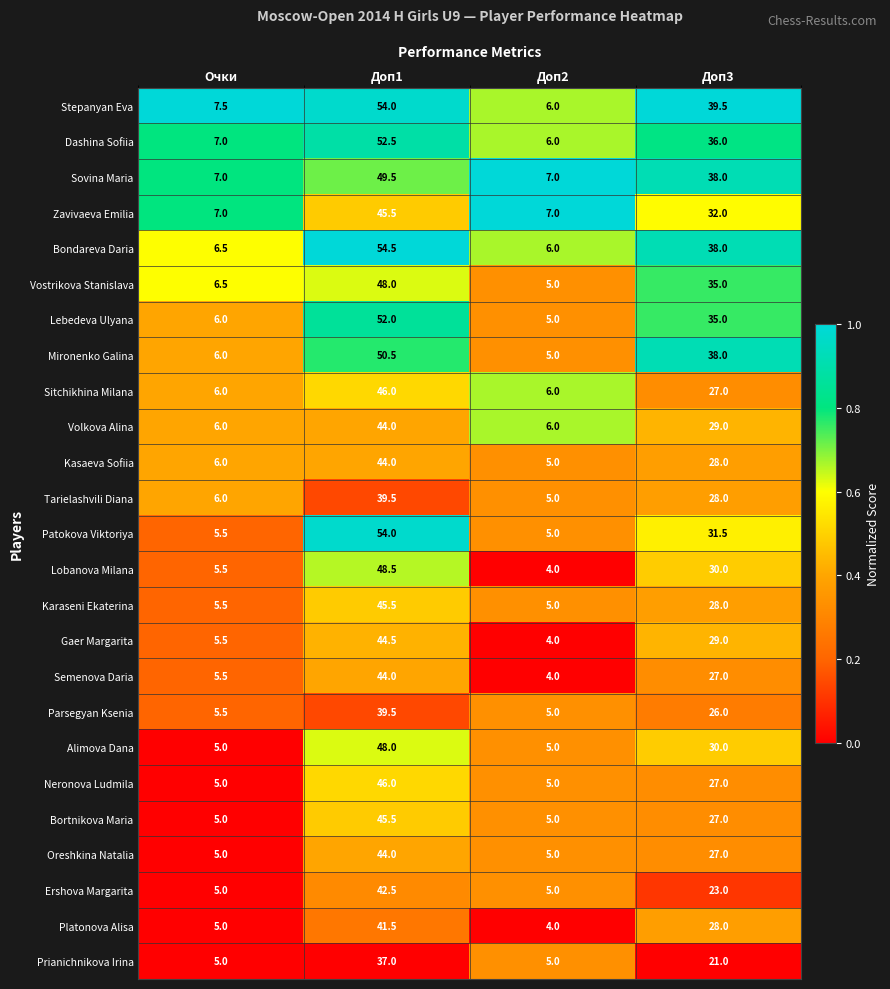

How many data points does each series have?

4